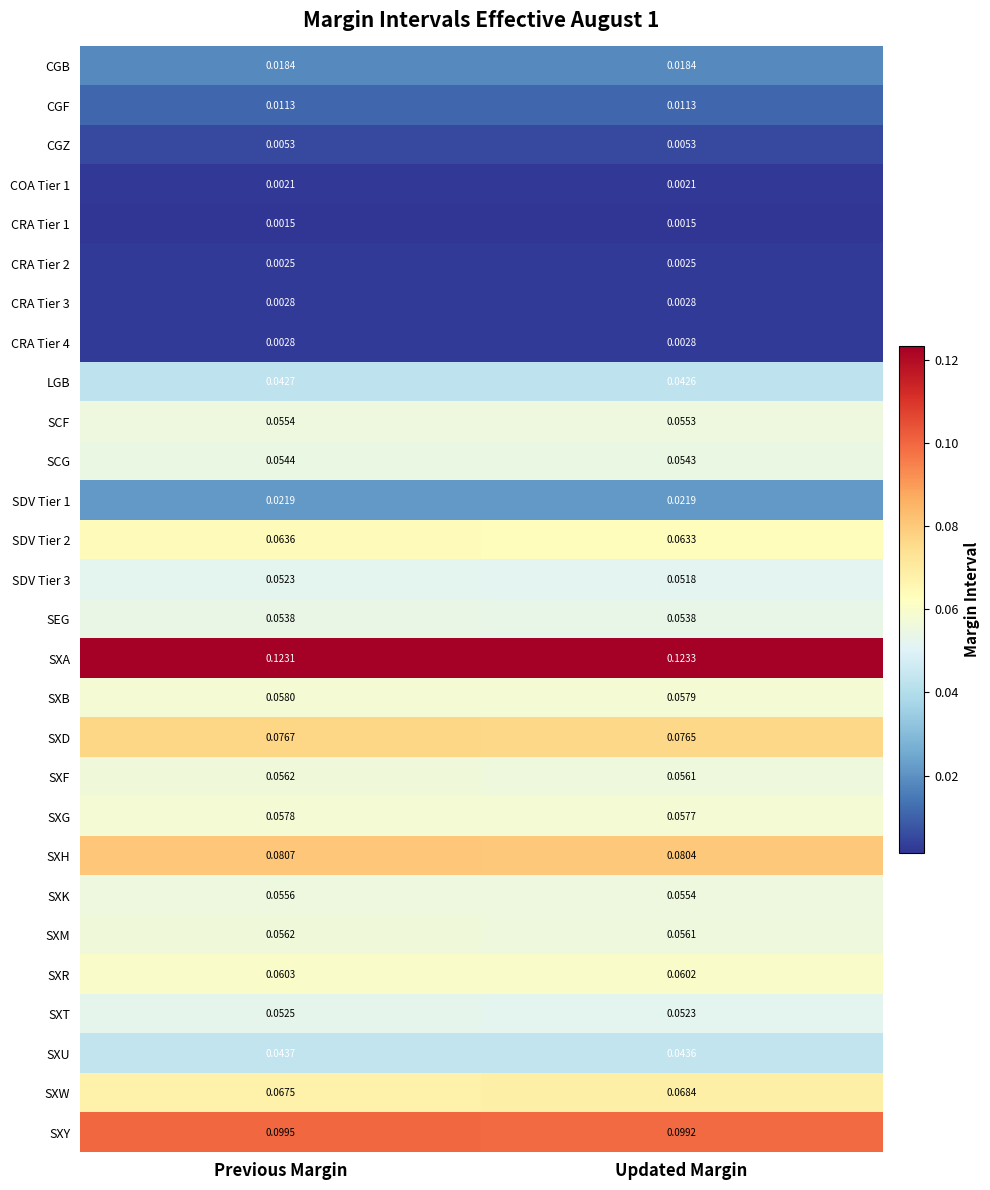

Which series has the largest range (max minus min)?

SXW